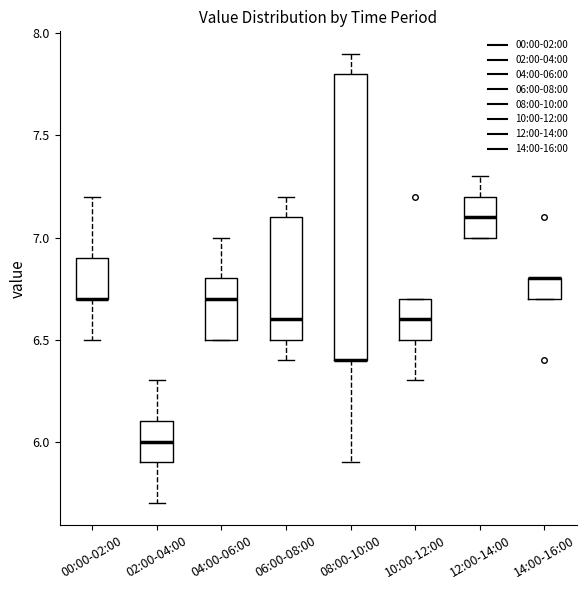

Which box is the tallest, from its lower edge to its upper edge?

08:00-10:00